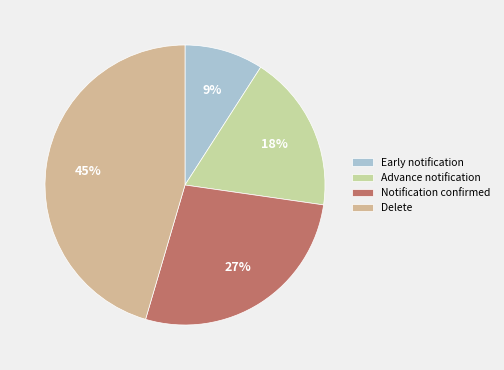

Does any single category account for the majority?

No